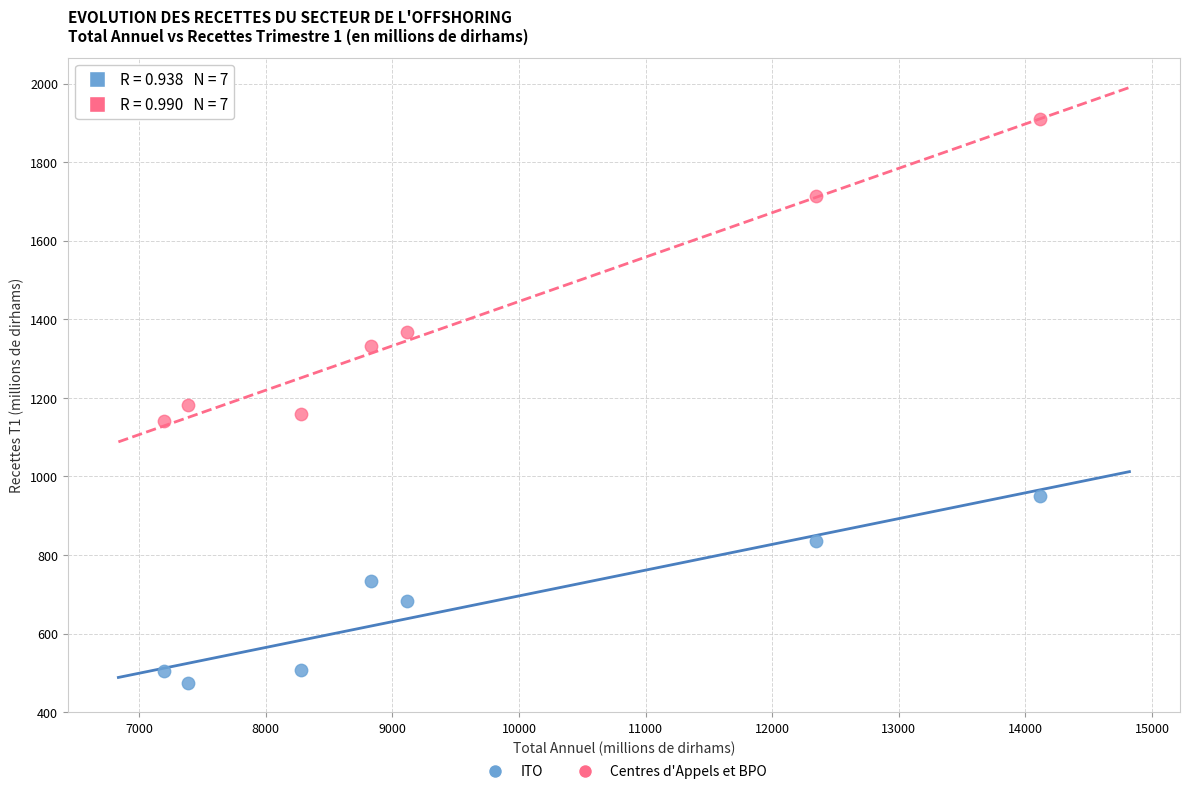

Across all data points, what is the range of X values (max minus min)?

6919.4